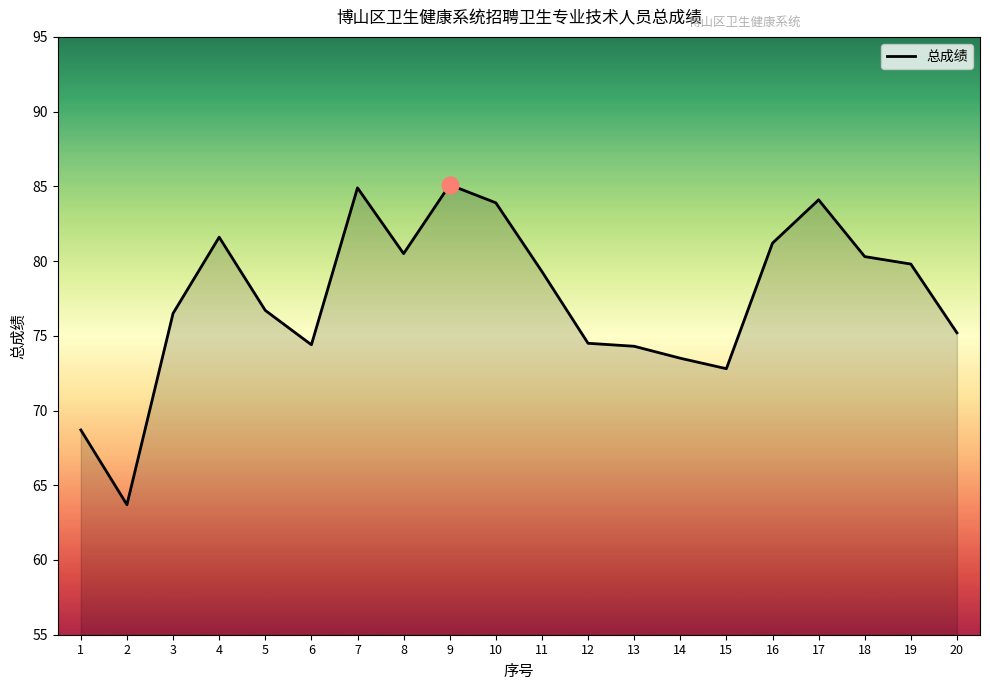

True or false: the data shows 85.1 at 9.

True